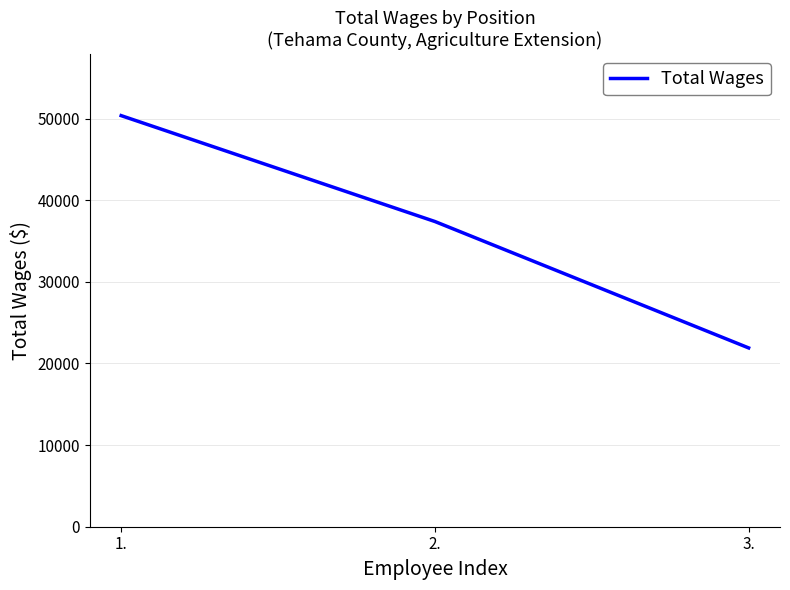

What is the sum of all values?

109641